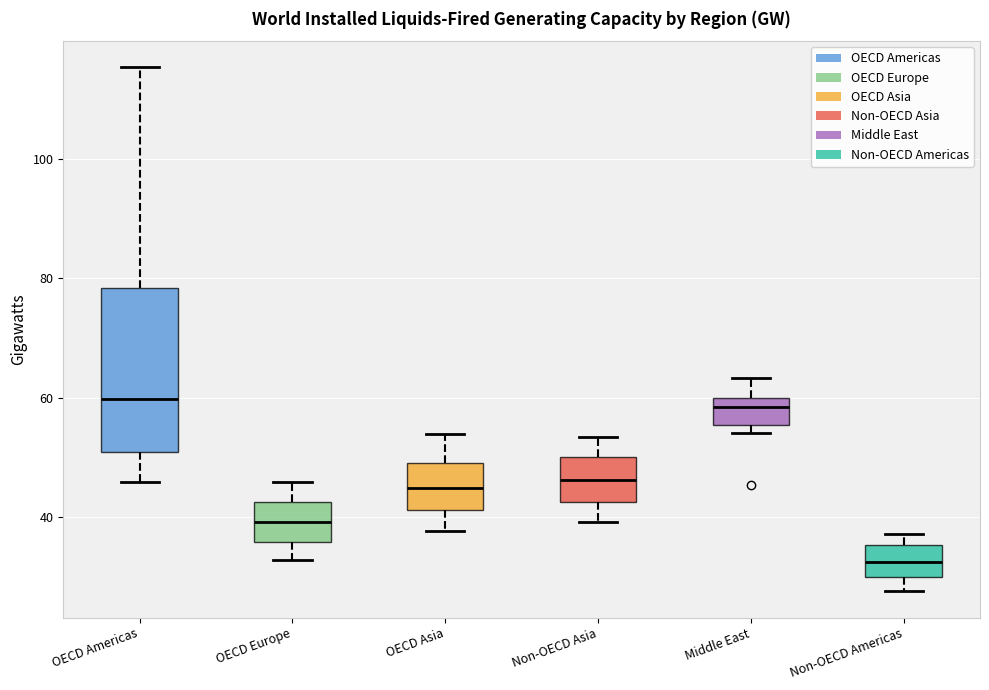

Which box is the tallest, from its lower edge to its upper edge?

OECD Americas